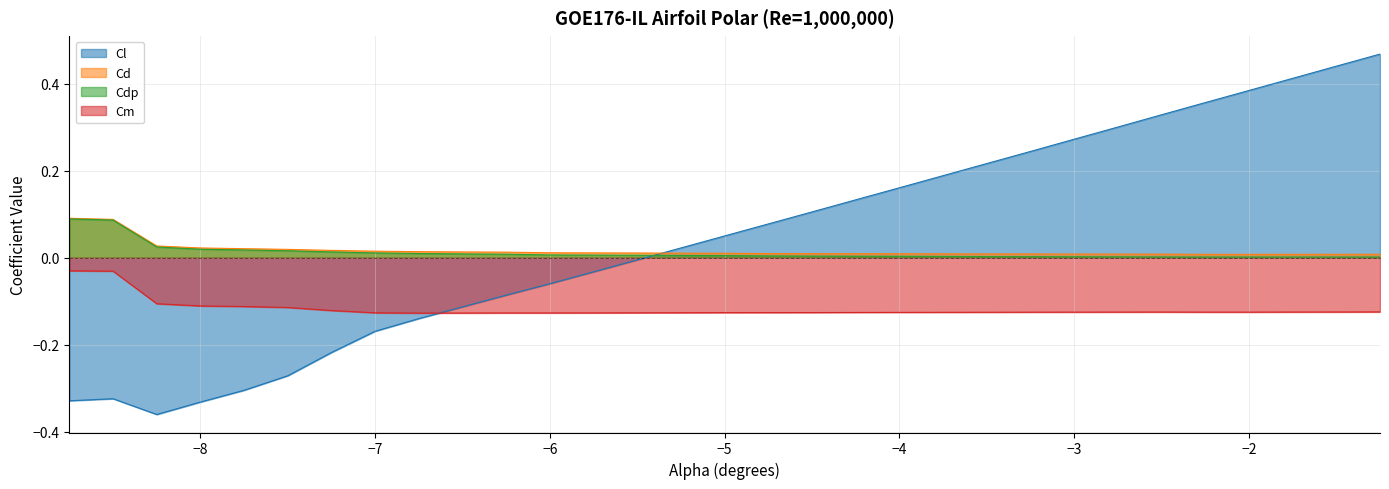

Which series has the largest range (max minus min)?

Cl